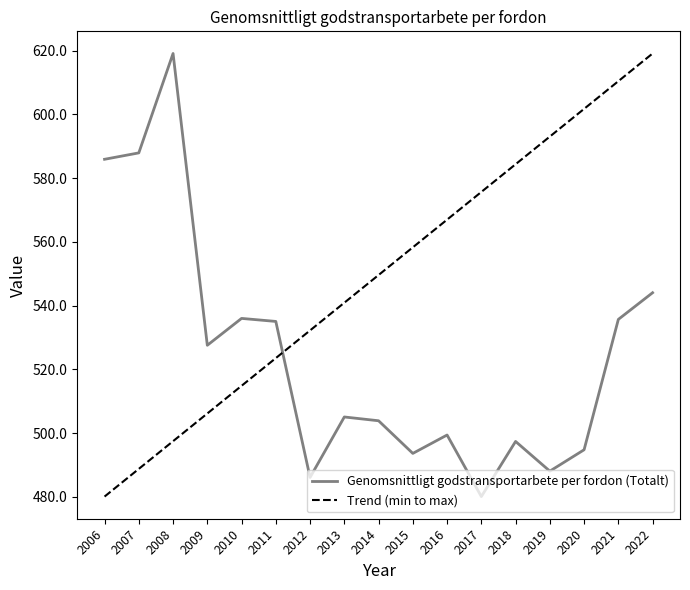

How many categories are shown in the chart?

17